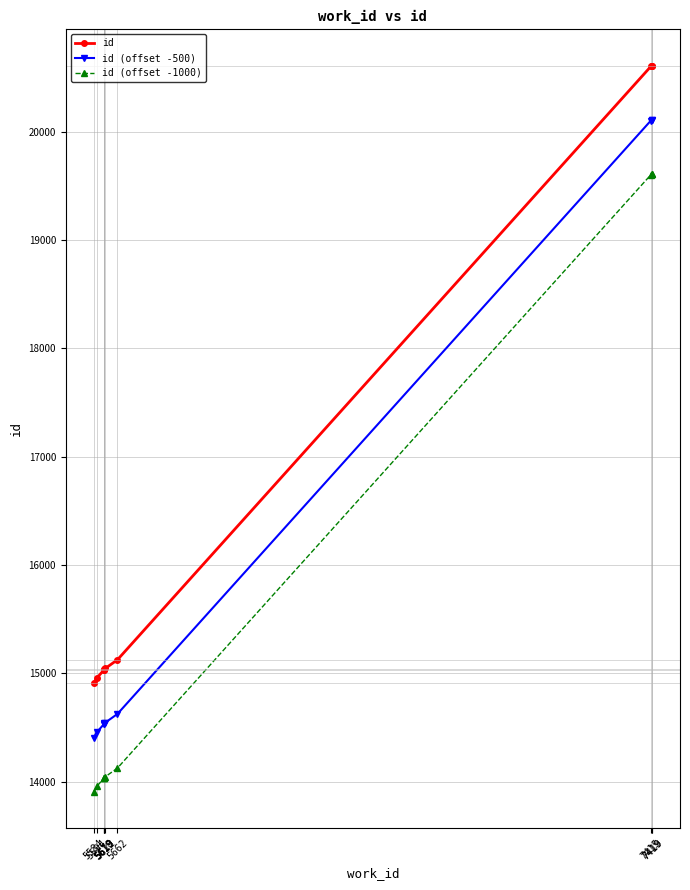

Count the number of categories in the chart.

10